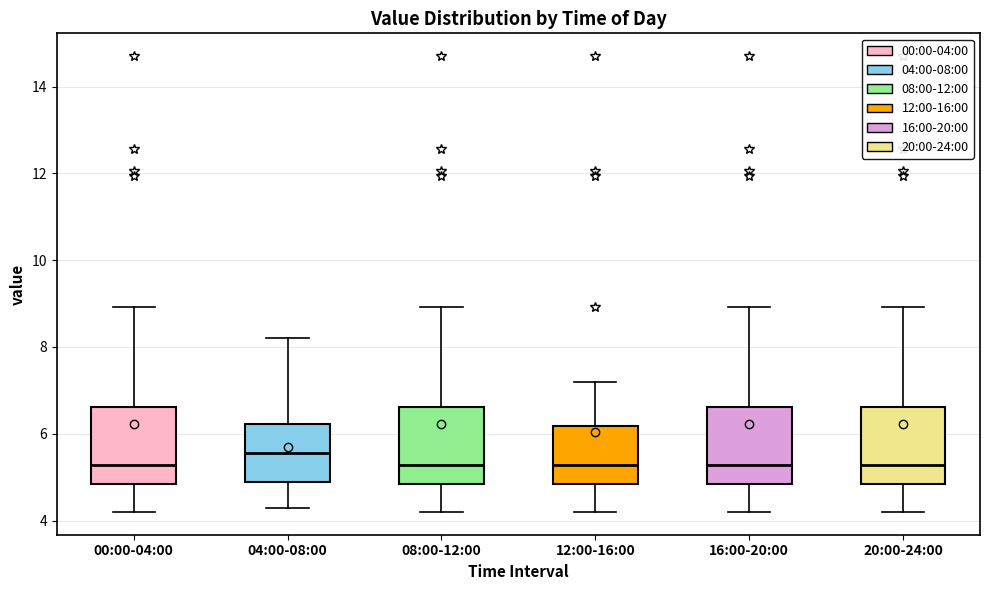

Reading left to right, read every box against the y-axis: the position of its median line, the range the box covers, and the ends of its whiskers. The values are not printed on the chart, so give them approximately, as read against the axis.

00:00-04:00: median 5.2, box 4.8 to 6.6, whiskers 4.2 to 9.0
04:00-08:00: median 5.6, box 5.0 to 6.2, whiskers 4.4 to 8.2
08:00-12:00: median 5.2, box 4.8 to 6.6, whiskers 4.2 to 9.0
12:00-16:00: median 5.2, box 4.8 to 6.2, whiskers 4.2 to 7.2
16:00-20:00: median 5.2, box 4.8 to 6.6, whiskers 4.2 to 9.0
20:00-24:00: median 5.2, box 4.8 to 6.6, whiskers 4.2 to 9.0